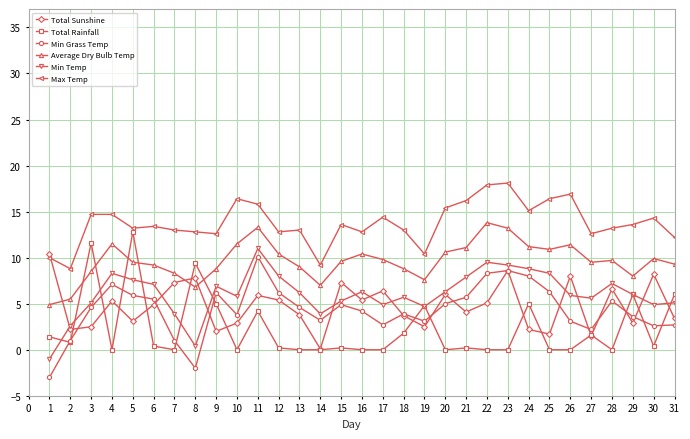

At which label does Total Sunshine first exceed 4?

1